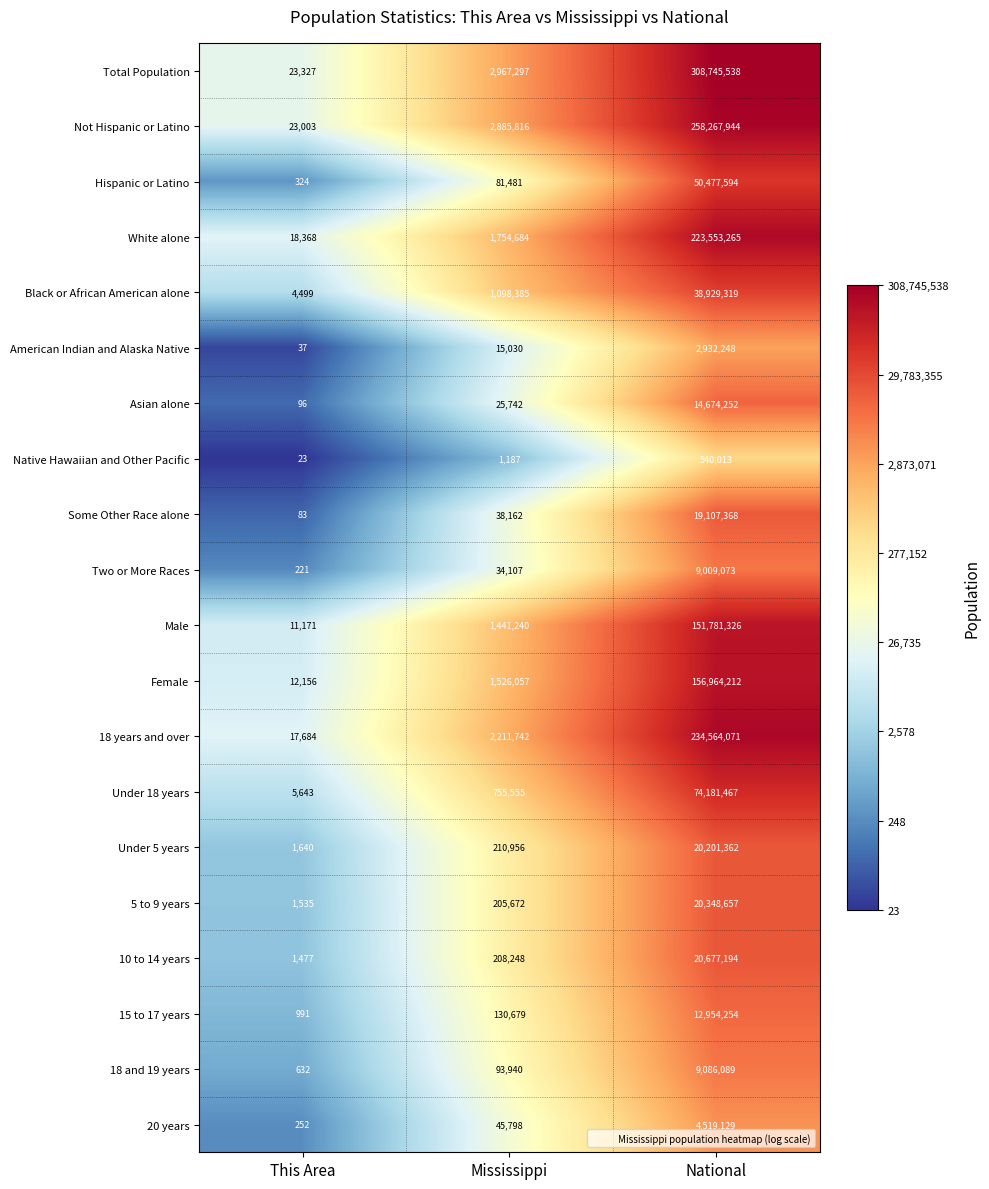

Read the 10 to 14 years value at National, to the nearest 100.

20677200